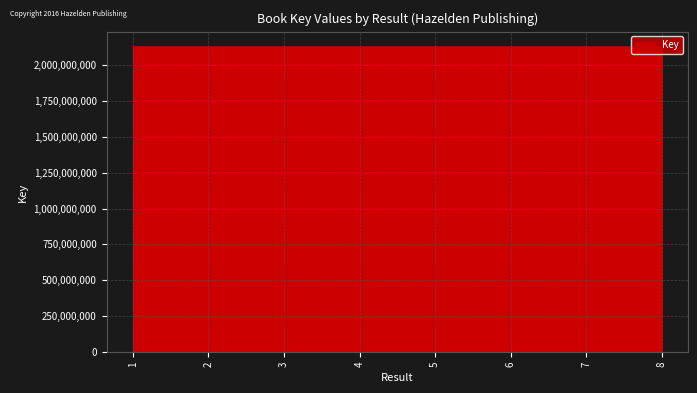

What is the ratio of the value at 1 to the value at 7?

1.0